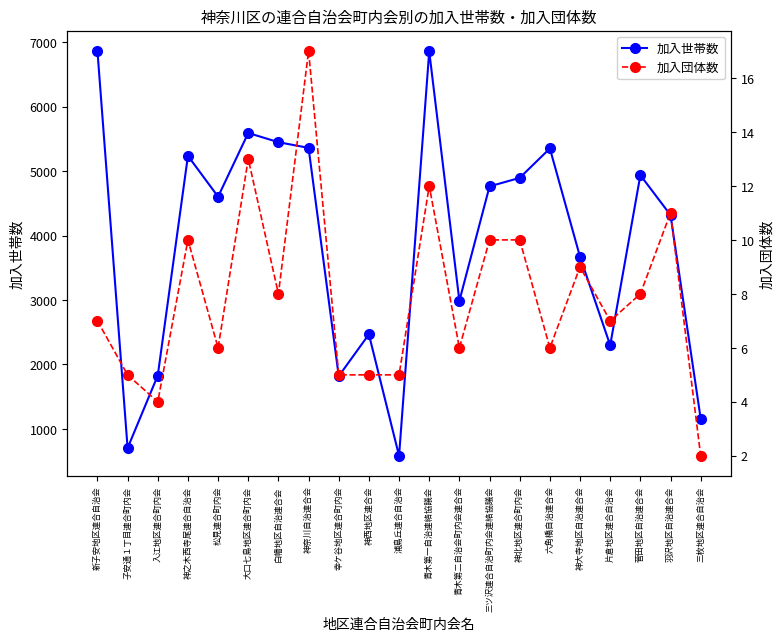

Which series has the widest spread of values?

加入世帯数